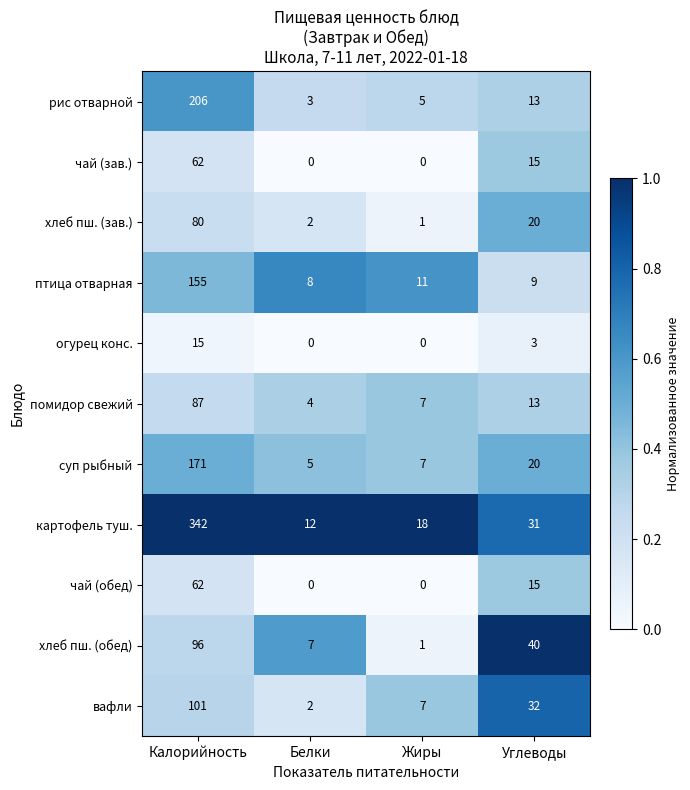

Where is огурец конс. nearest to the value 7?

Углеводы